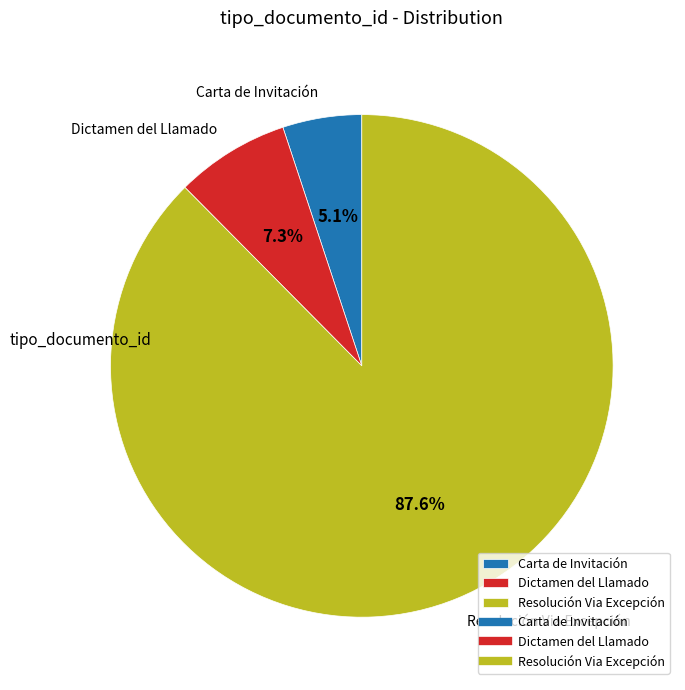

The Carta de Invitación slice represents 1% of the pie. True or false?

False